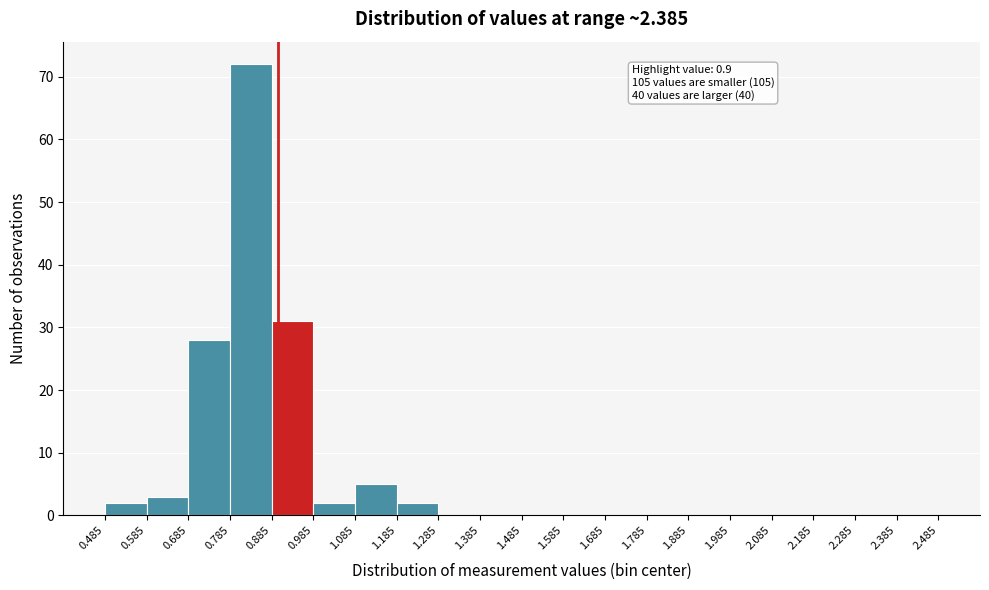

Over which range of the x-axis is the bar tallest?

0.785 to 0.885